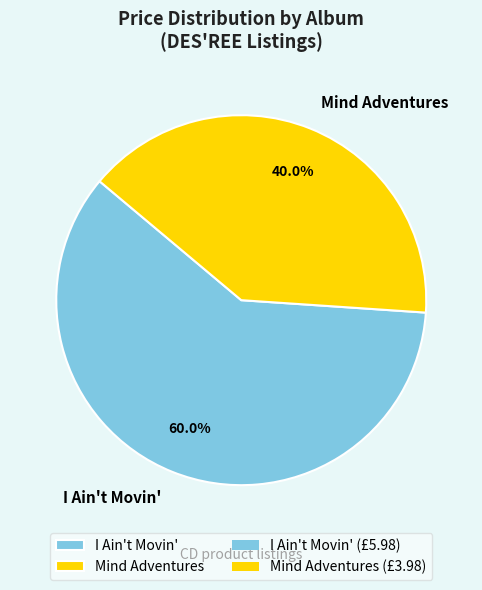

To the nearest percent, what is the combined percentage of I Ain't Movin' and Mind Adventures?

100%